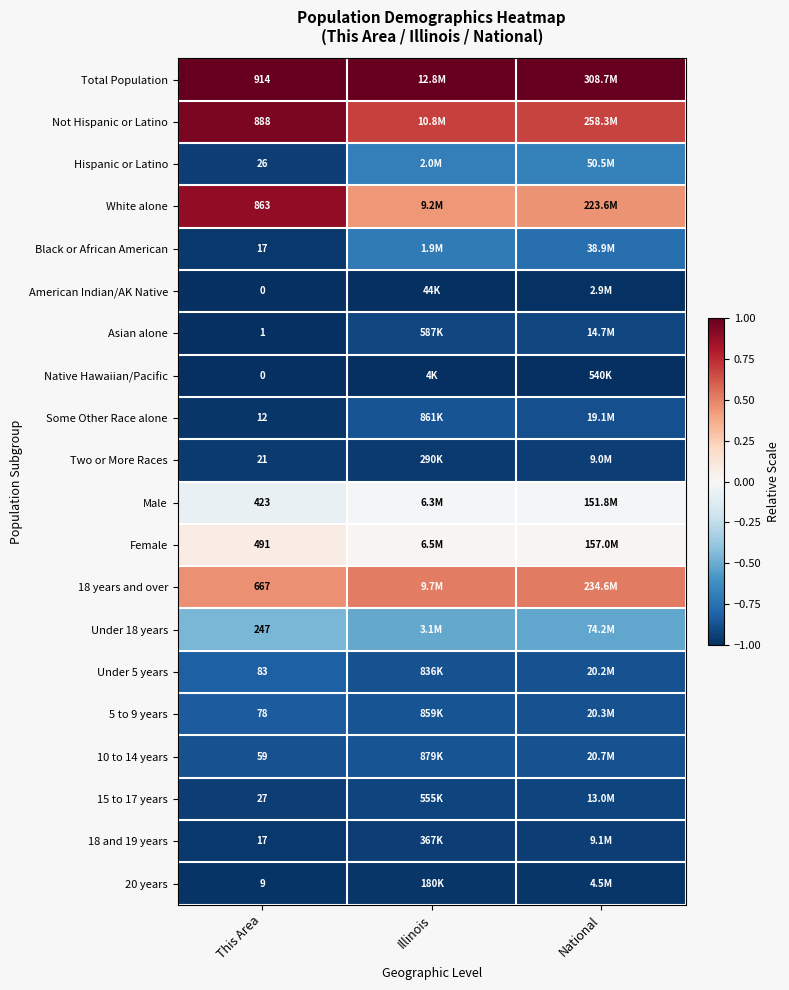

Is the value of 18 and 19 years at National greater than the value of Native Hawaiian/Pacific at Illinois?

Yes